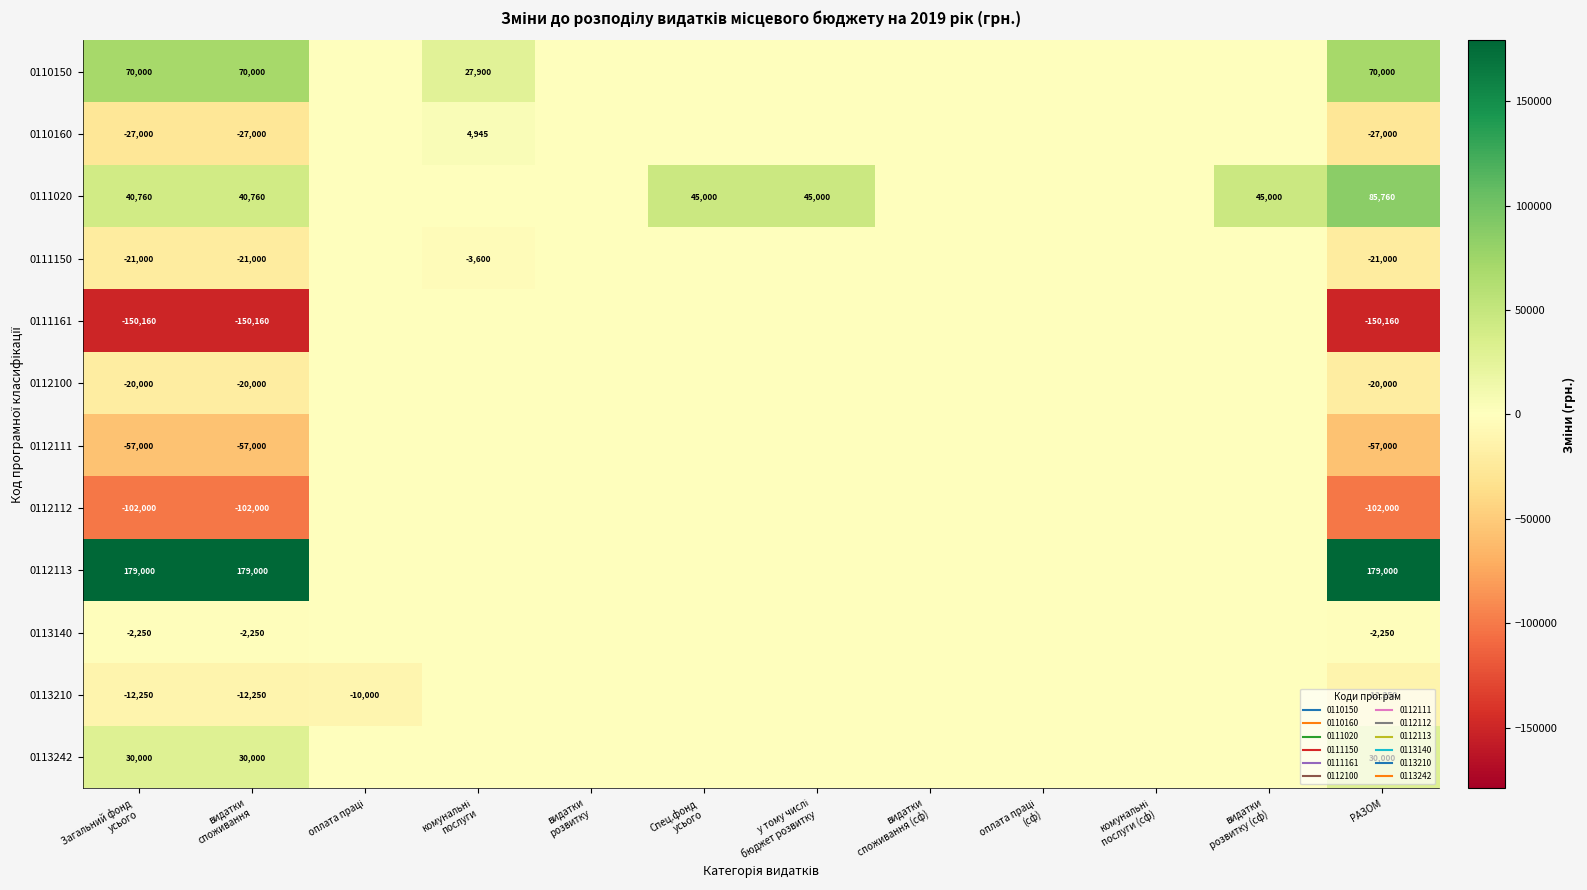

Is the value of 0113242 at оплата праці greater than the value of 0110160 at оплата праці (сф)?

No